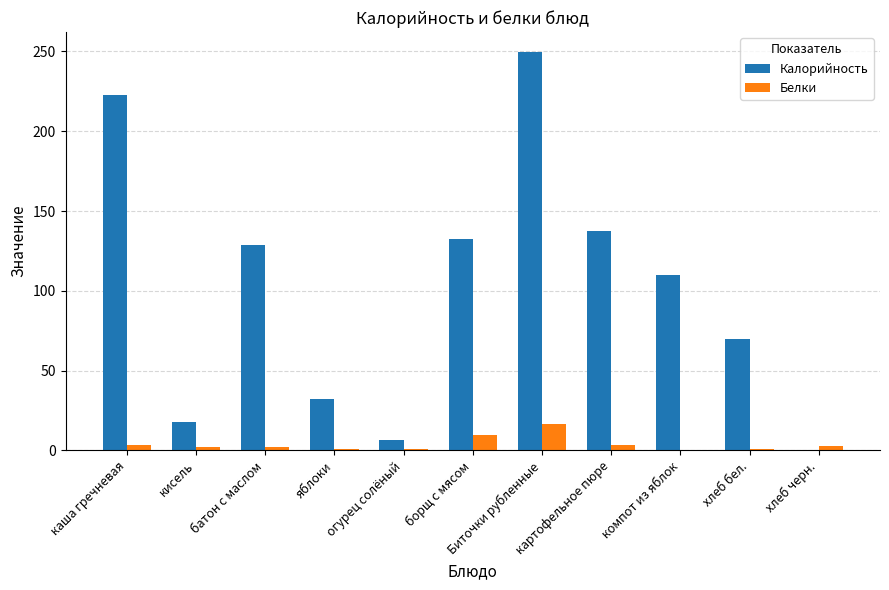

Count the number of categories in the chart.

11